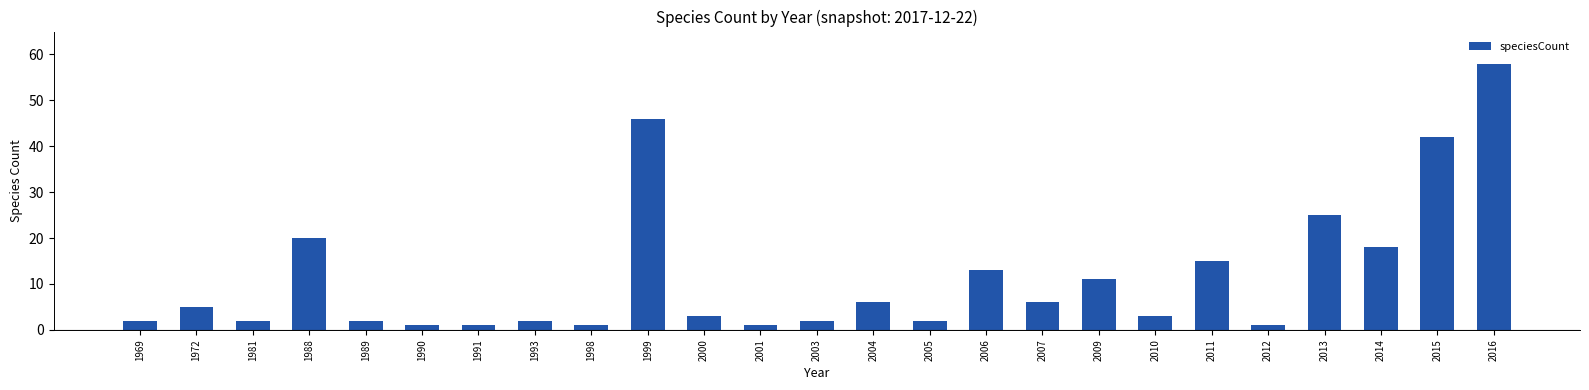

How many bars are there in total?

25